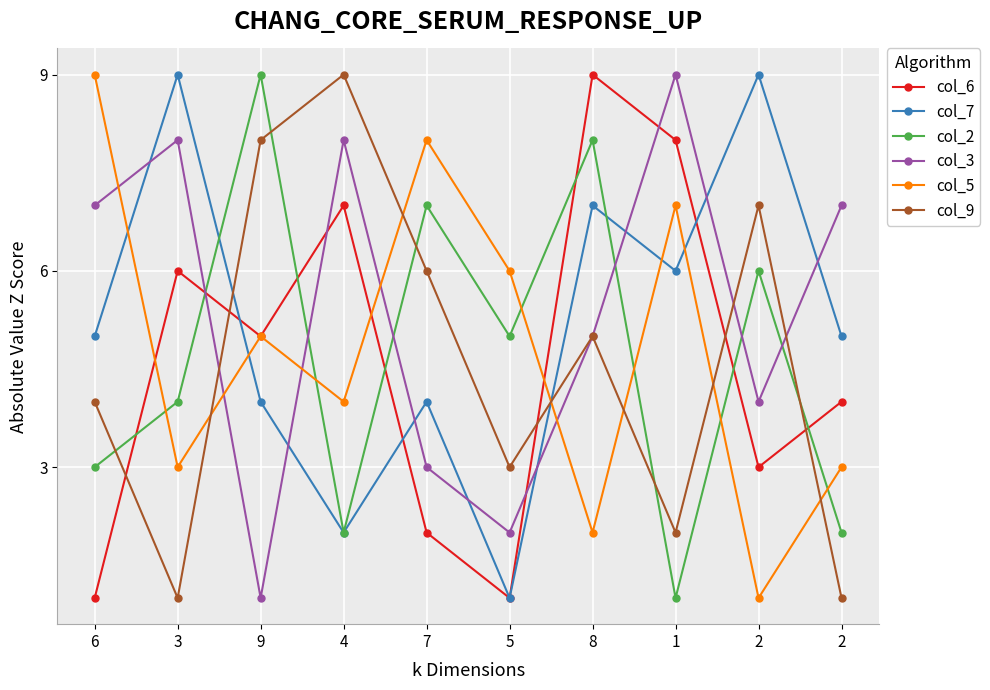

The col_9 series shows 3 at 7. True or false?

False